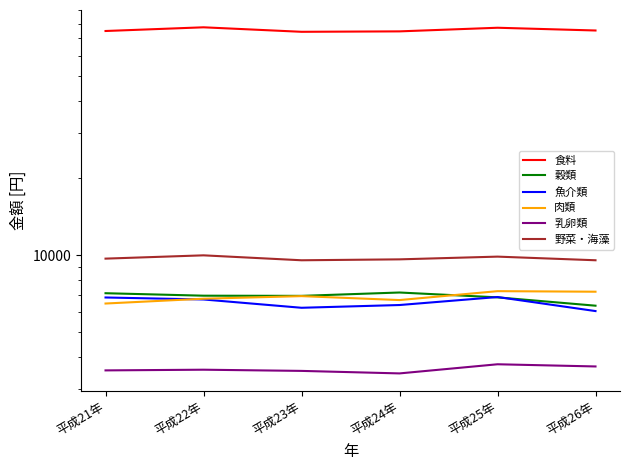

Reading right to left, transcribe all the data shown in this chart.

食料: 平成26年=75160	平成25年=77034	平成24年=74570	平成23年=74282	平成22年=77341	平成21年=74817
穀類: 平成26年=6359	平成25年=6853	平成24年=7158	平成23年=6945	平成22年=6956	平成21年=7112
魚介類: 平成26年=6059	平成25年=6873	平成24年=6397	平成23年=6241	平成22年=6724	平成21年=6845
肉類: 平成26年=7209	平成25年=7245	平成24年=6688	平成23年=6929	平成22年=6770	平成21年=6484
乳卵類: 平成26年=3686	平成25年=3759	平成24年=3463	平成23年=3542	平成22年=3580	平成21年=3558
野菜・海藻: 平成26年=9560	平成25年=9877	平成24年=9638	平成23年=9559	平成22年=9992	平成21年=9701